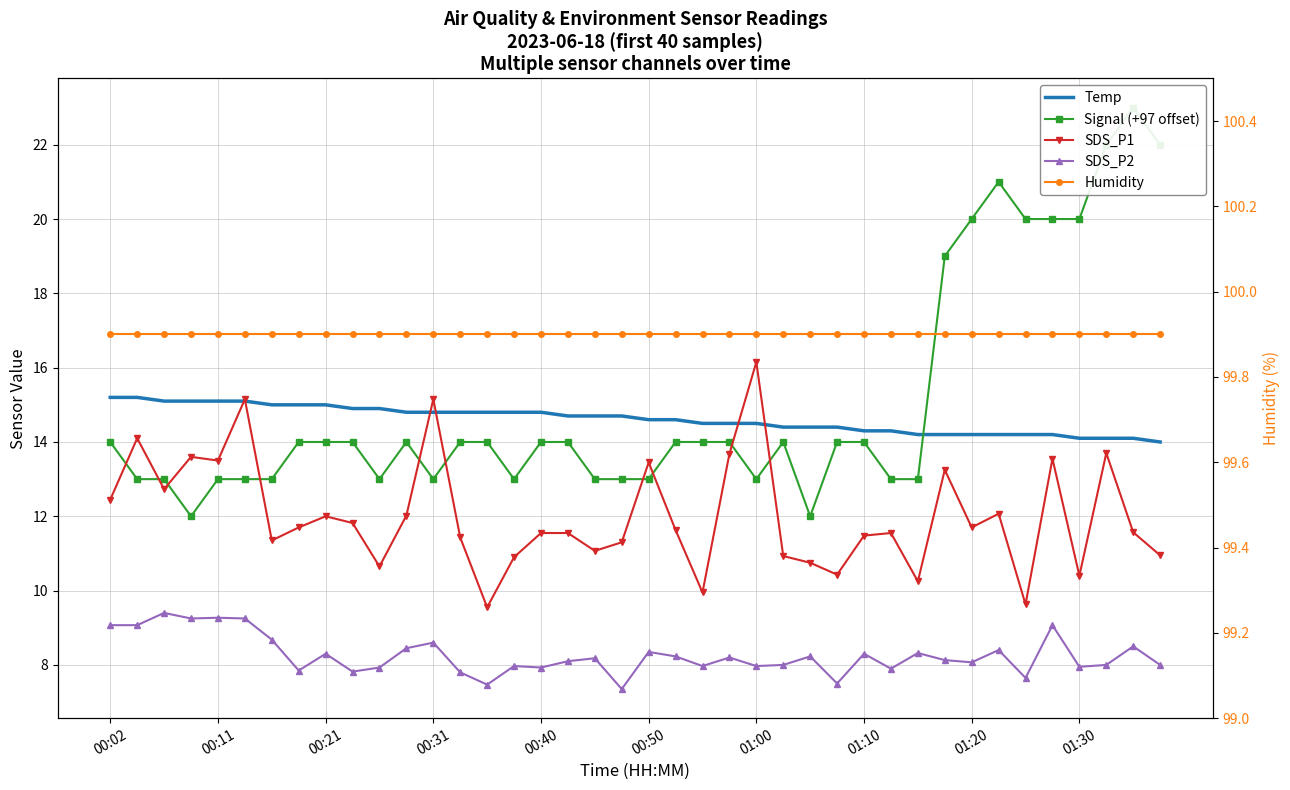

Rank the series at 13 from lowest to highest value.

SDS_P2, SDS_P1, Signal (+97 offset), Temp, Humidity